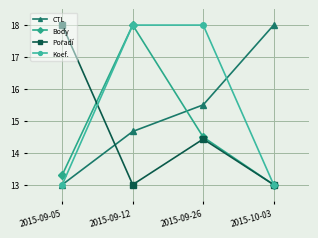

What is the lowest value of the CTL series?

13.0